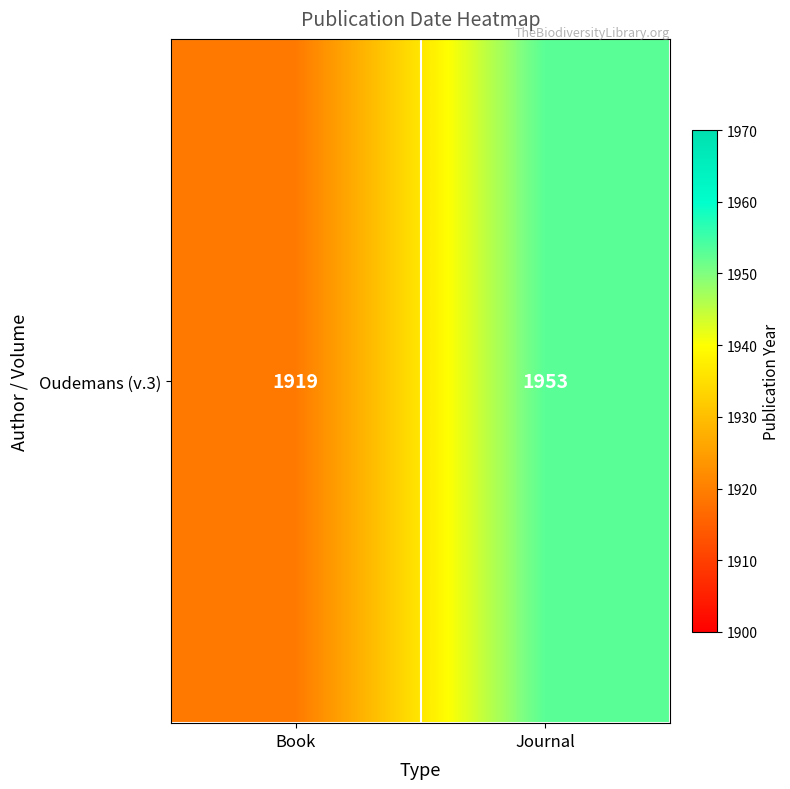

Read the value at Journal.

1953